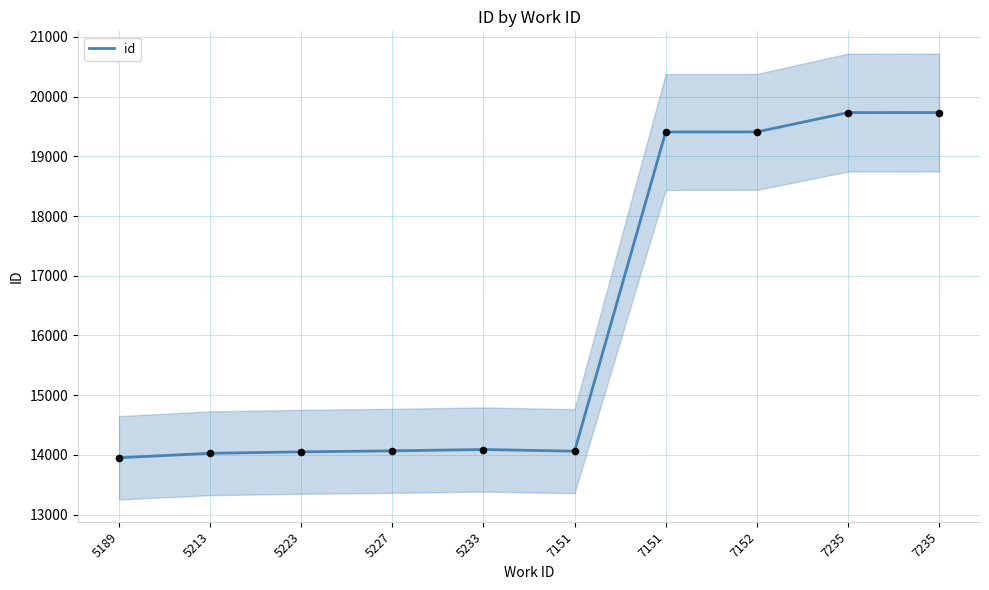

What is the change in value from 5223 to 7151?

+11